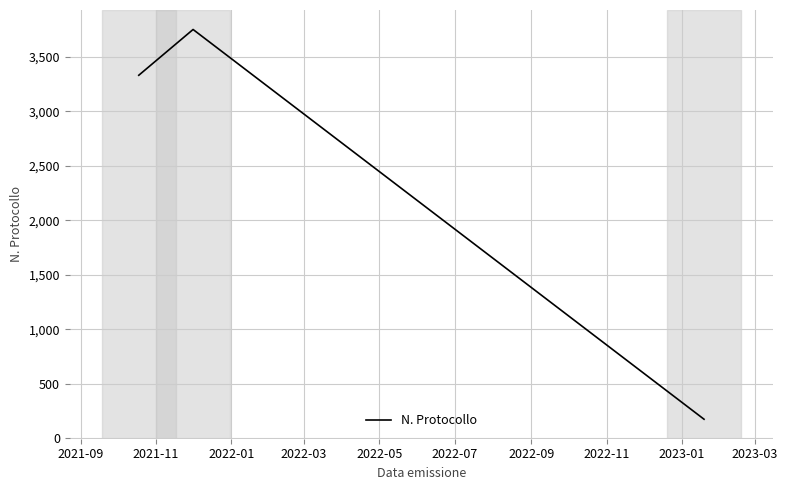

What is the difference between the maximum and minimum values?

3576